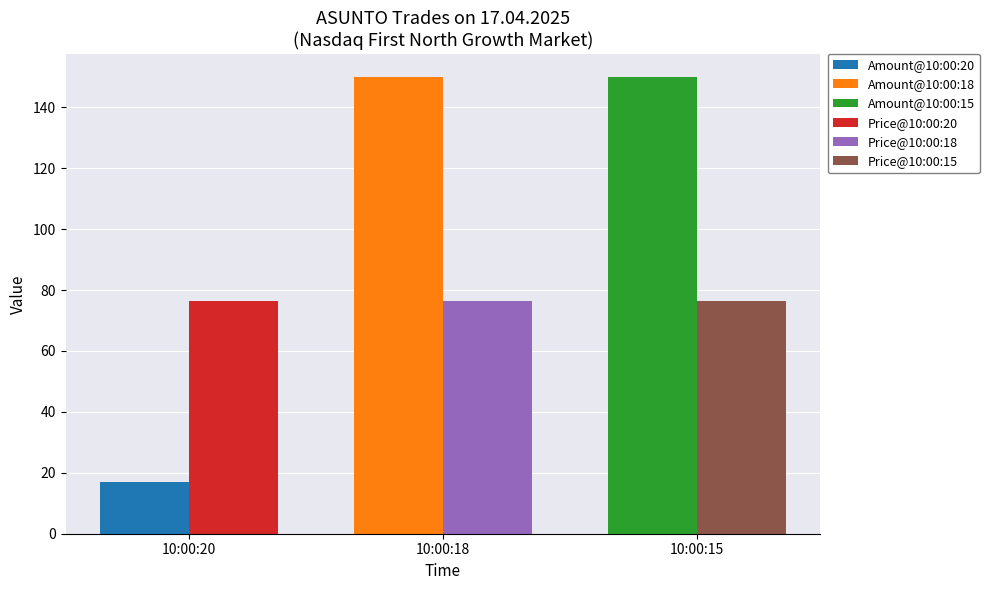

Is it true that Amount equals 17.0 at 10:00:20?

True